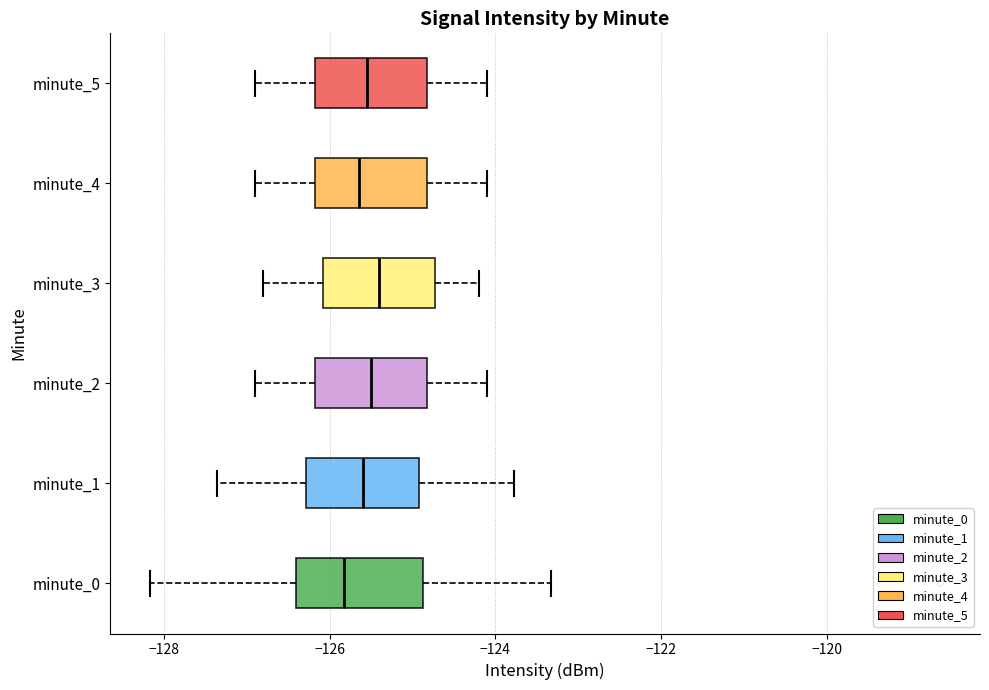

Where is the left edge of the box for minute_5 on the x-axis? The values are not printed on the chart, so give them approximately, as read against the axis.

-126.2